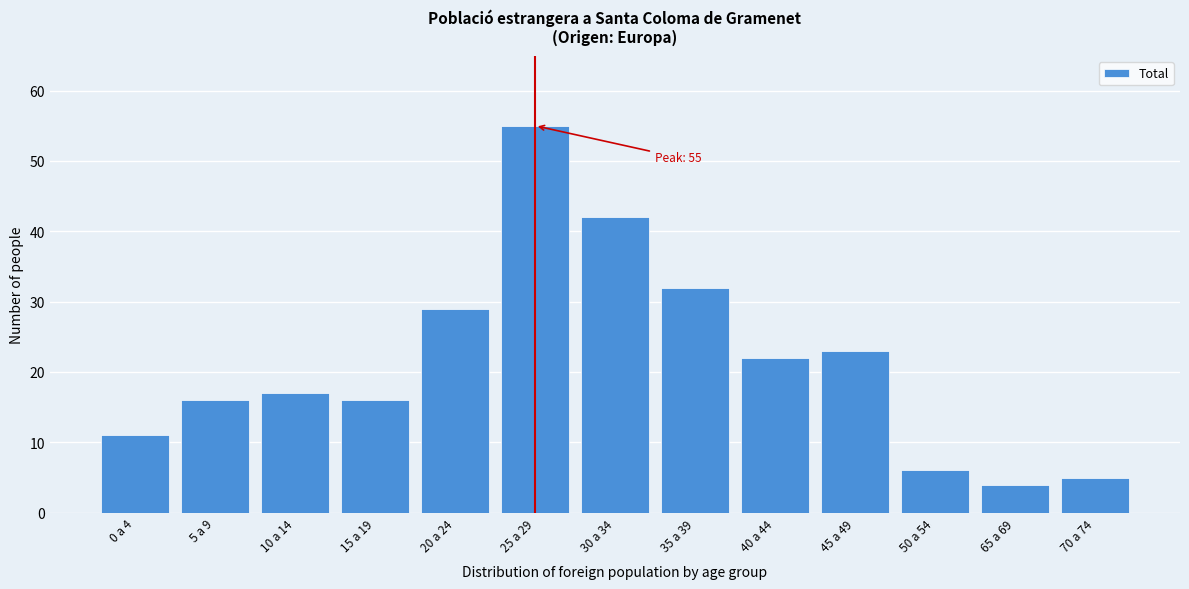

Reading left to right, list all the values displayed in this chart.

11	16	17	16	29	55	42	32	22	23	6	4	5